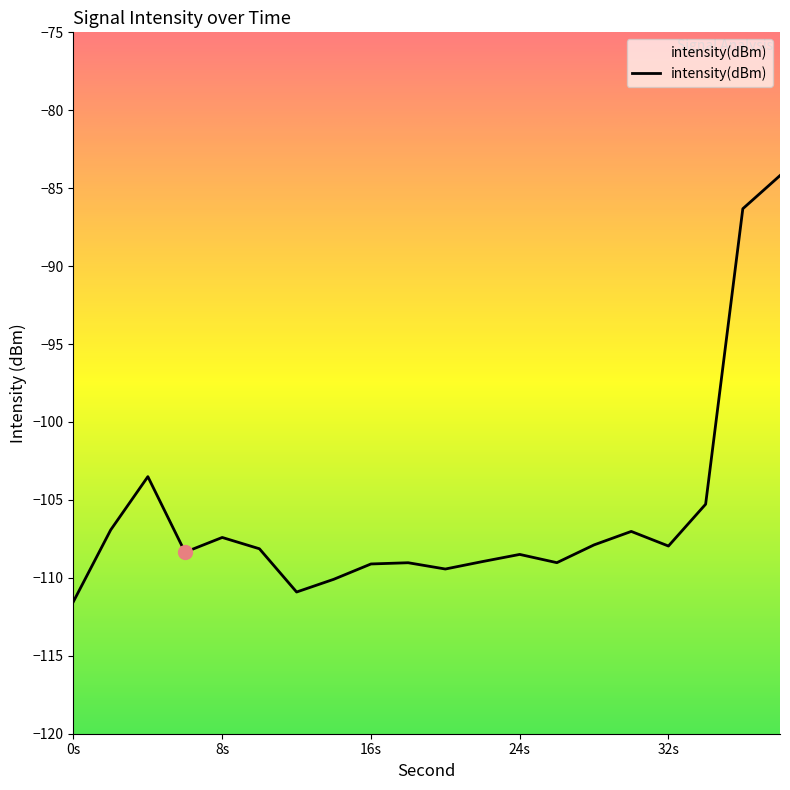

What is the minimum value shown in the chart?

-111.5